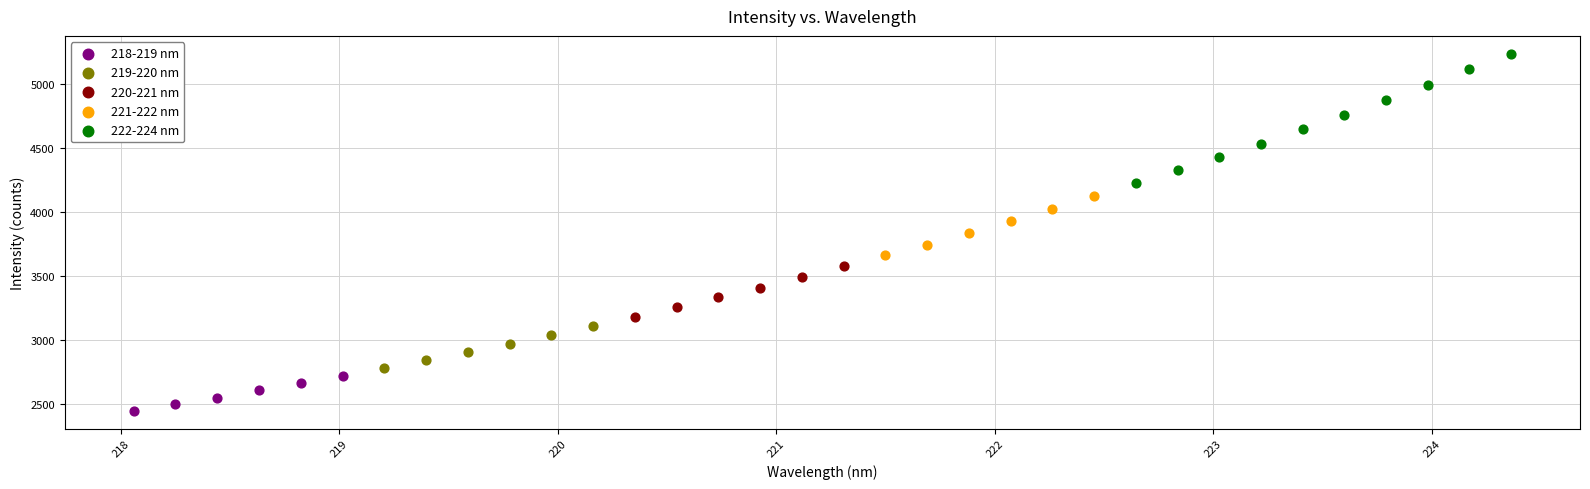

Which series contains the highest Y value?

222-224 nm